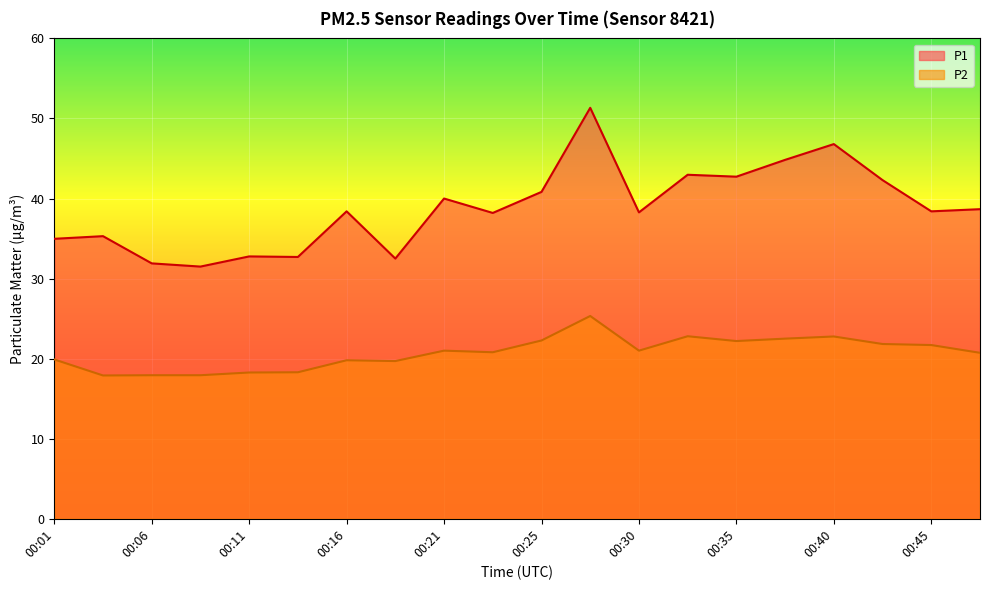

At which category does P2 reach its first local valley?

00:03